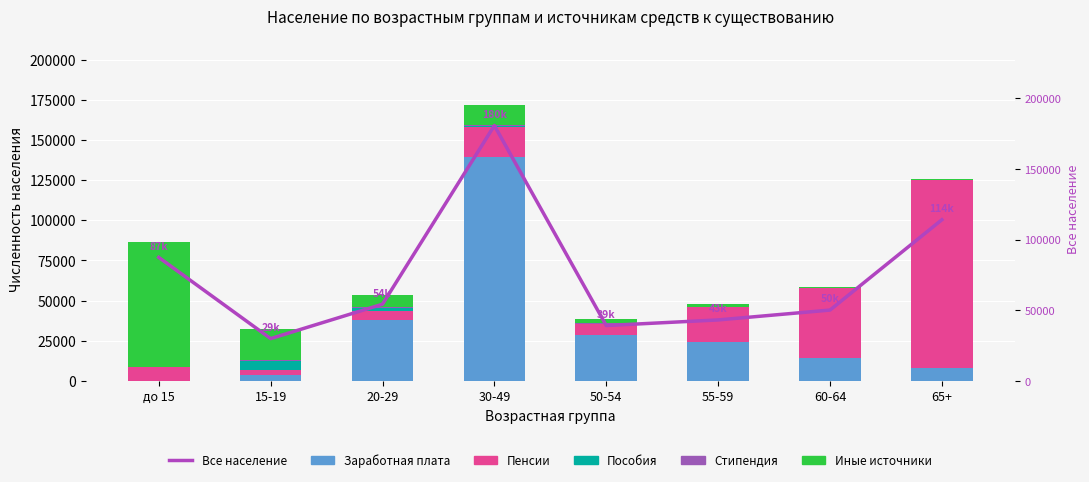

What are all the series names shown in the legend?

Заработная плата, Пенсии, Пособия, Стипендия, Иные источники, Все население